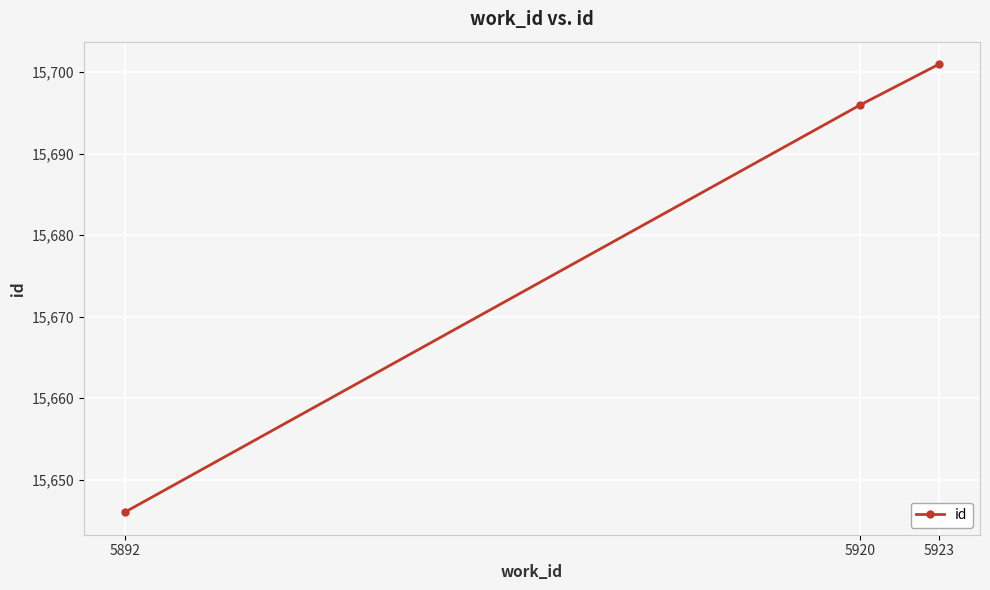

Rank the categories by value from lowest to highest.

5892, 5920, 5923